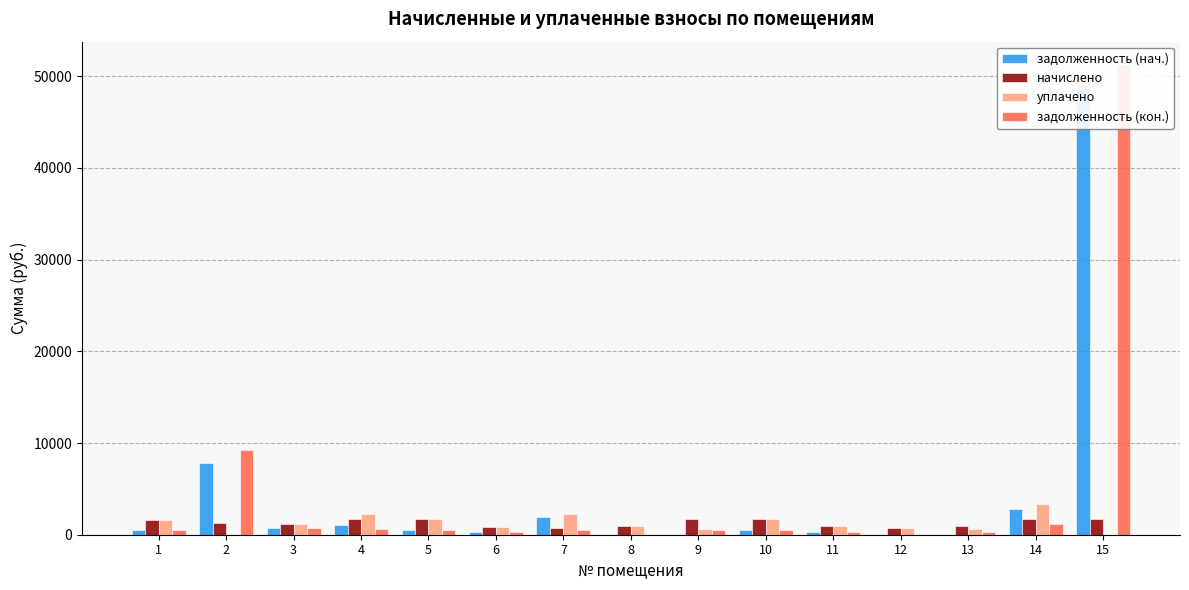

Rank the categories by уплачено value from highest to lowest.

14, 4, 7, 10, 5, 1, 3, 11, 8, 6, 12, 13, 9, 2, 15